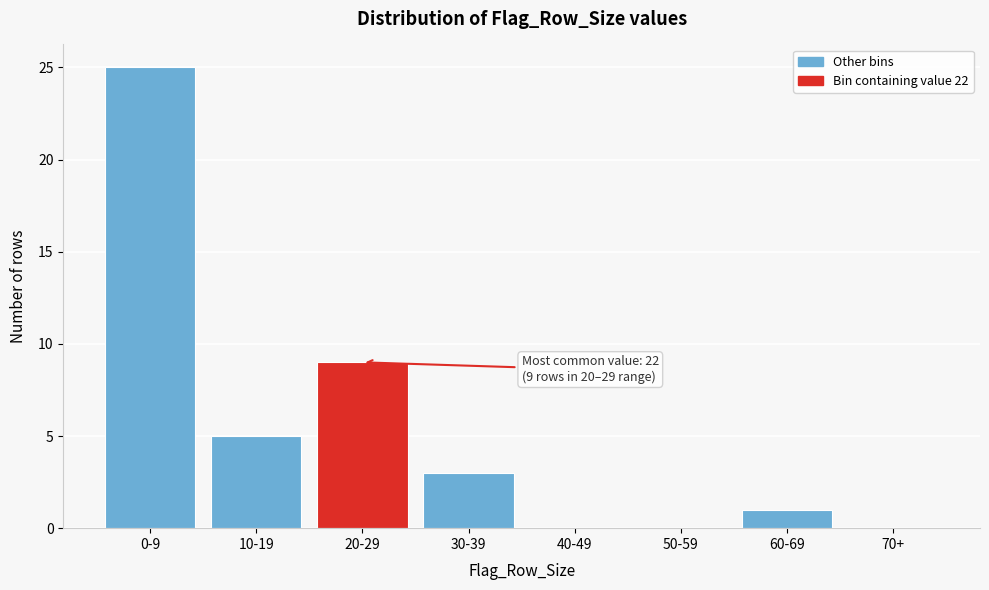

Reading right to left, transcribe all the data shown in this chart.

70+=0	60-69=1	50-59=0	40-49=0	30-39=3	20-29=9	10-19=5	0-9=25